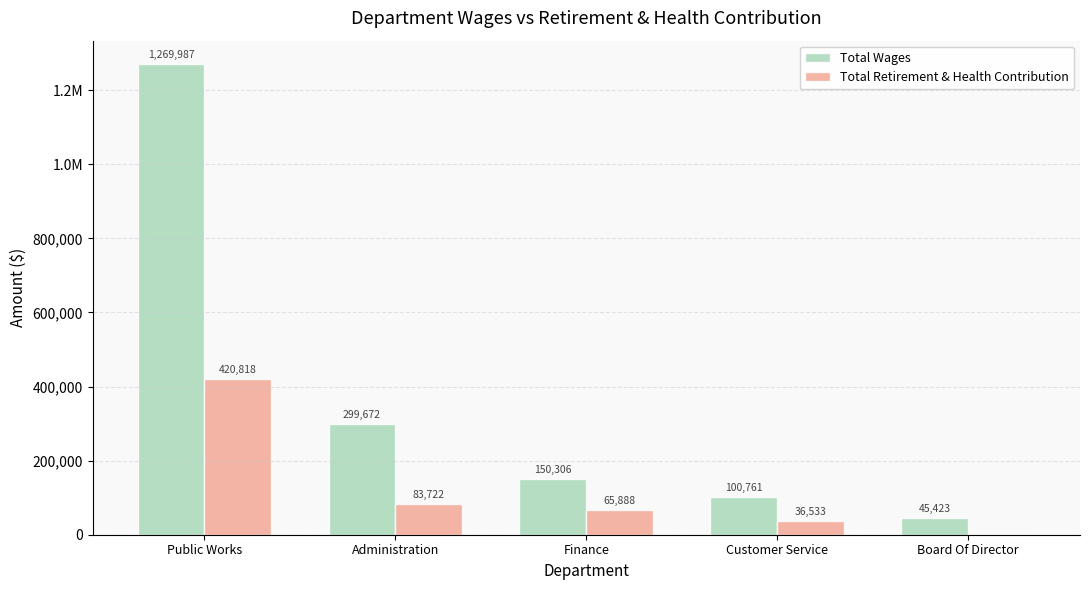

Which series has the largest total across all categories?

Total Wages